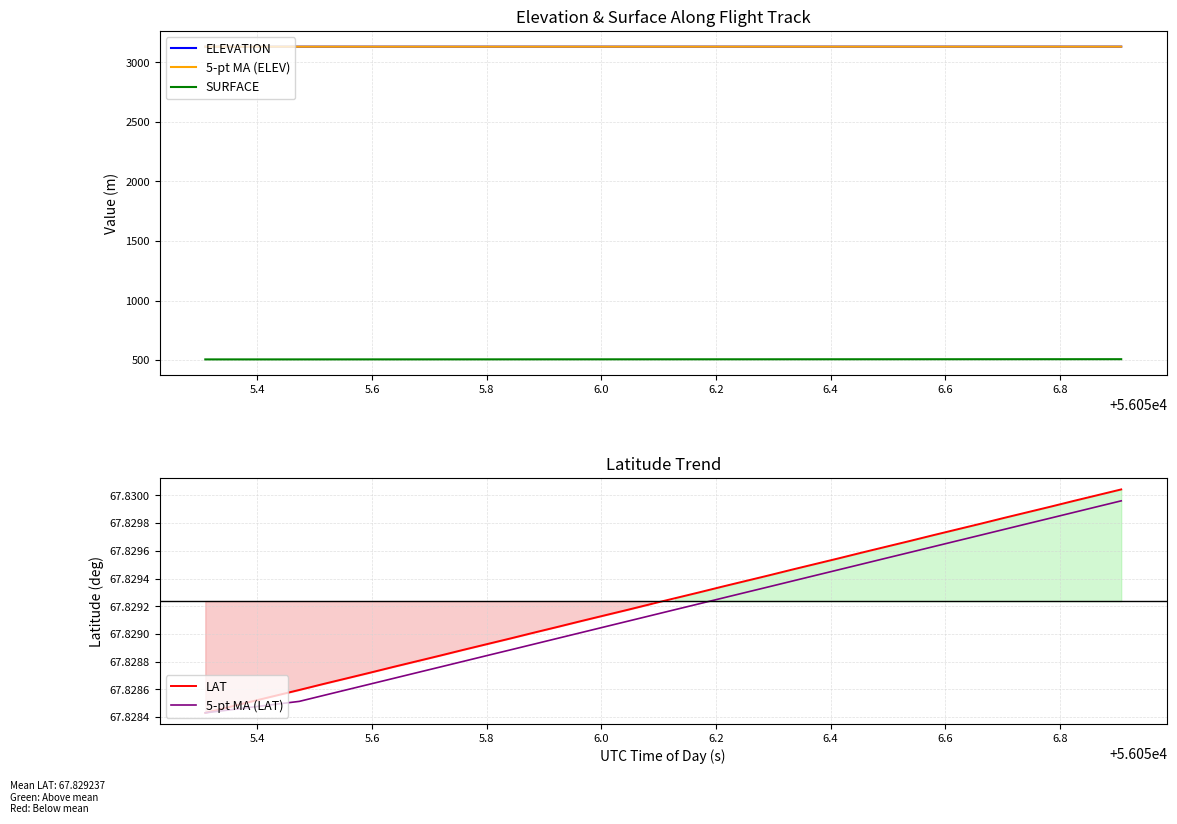

List the series in order of their peak value, highest first.

ELEVATION, 5-pt MA (ELEV), SURFACE, LAT, 5-pt MA (LAT)